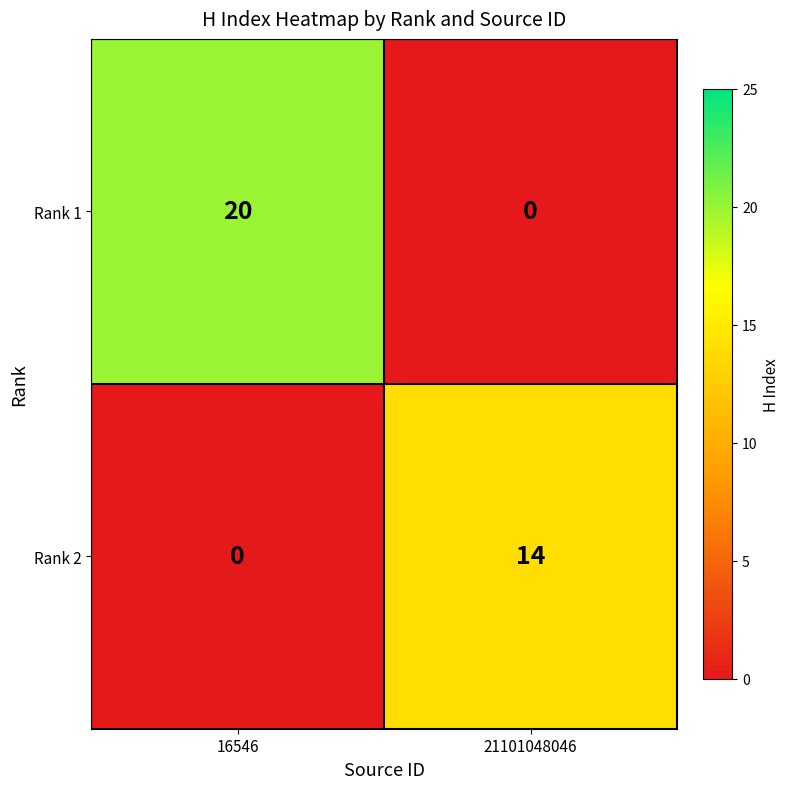

Rank the series by their maximum value, from highest to lowest.

Rank 1, Rank 2